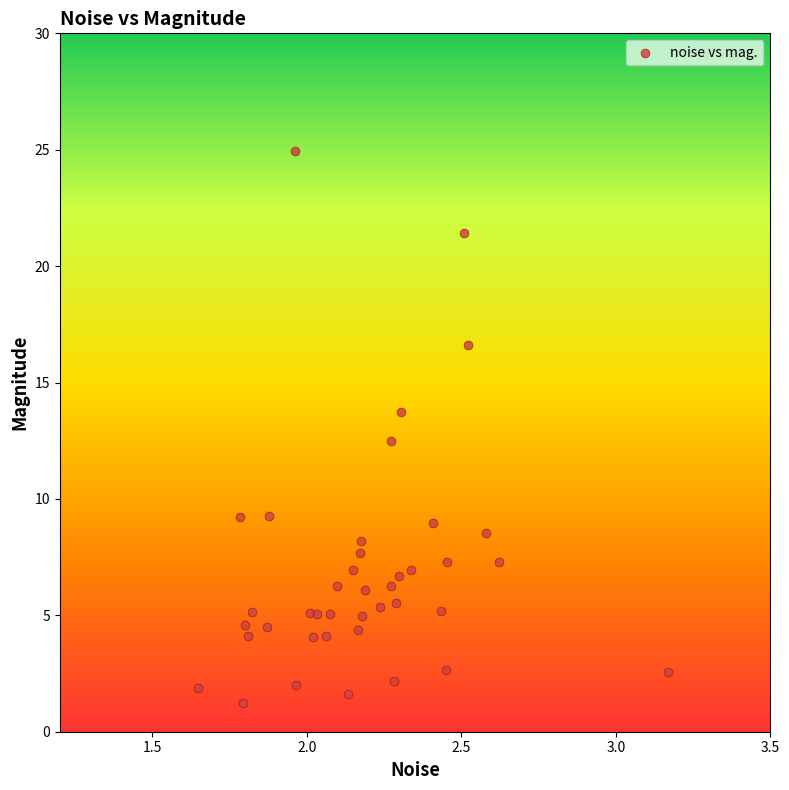

What is the range of X values (max minus min)?

1.5